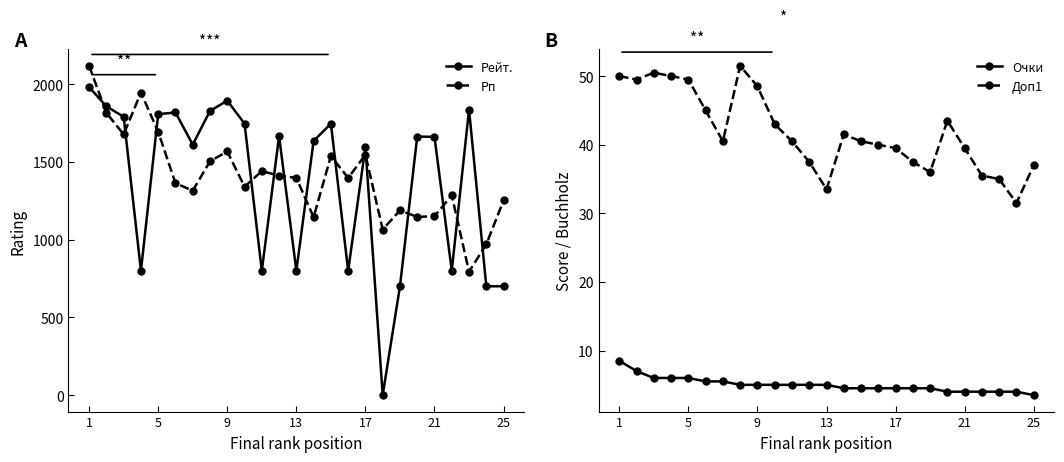

Which series has the largest total across all categories?

Рп